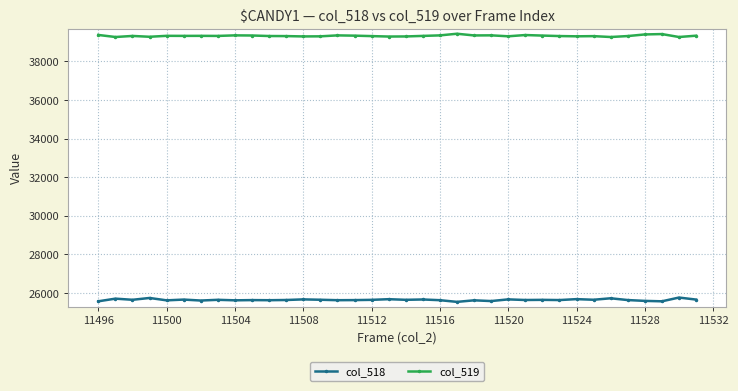

What is the maximum value shown in the chart?

39438